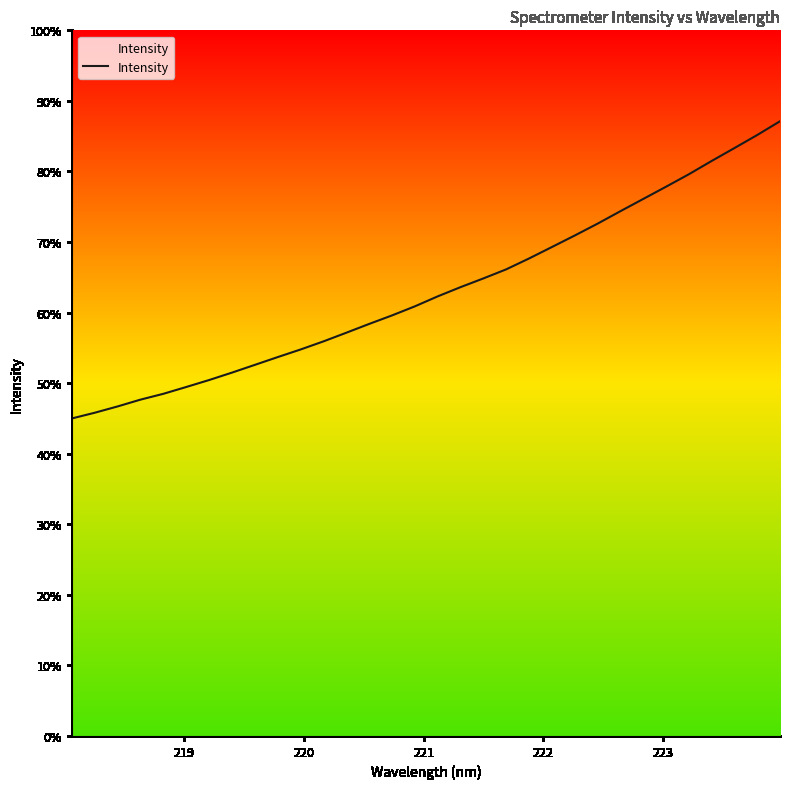

Does the chart have visible grid lines?

No